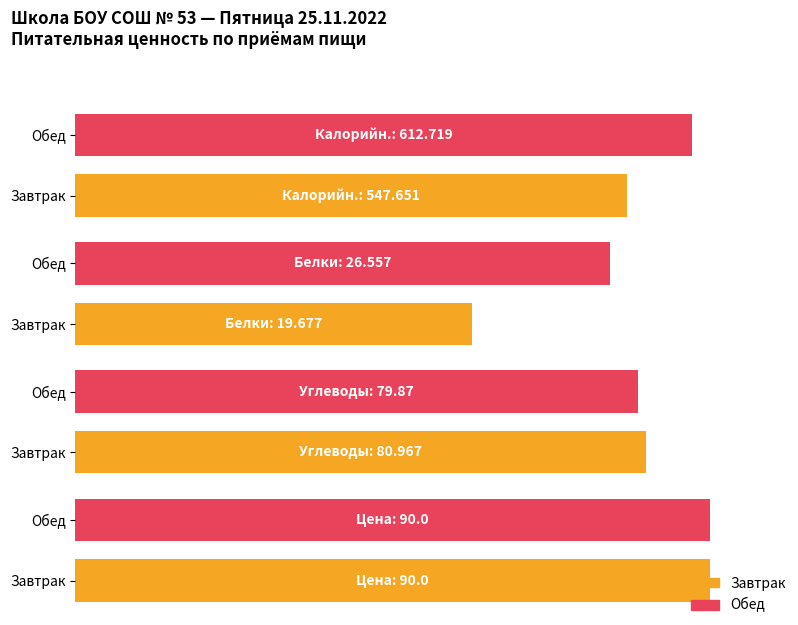

How many data points in Белки are less than 26?

1